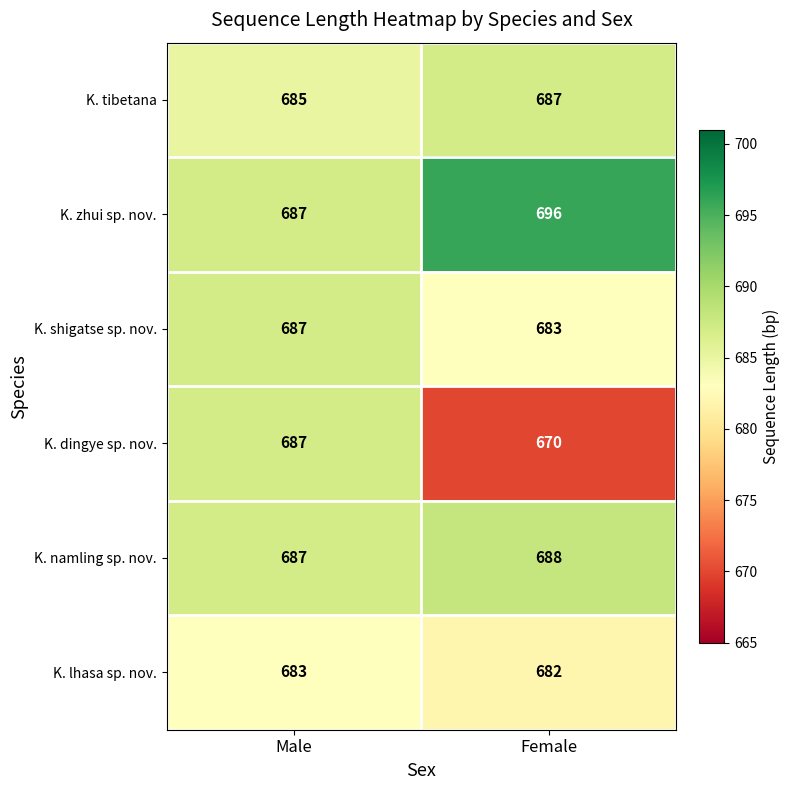

What is the average value of the K. namling sp. nov. series?

688